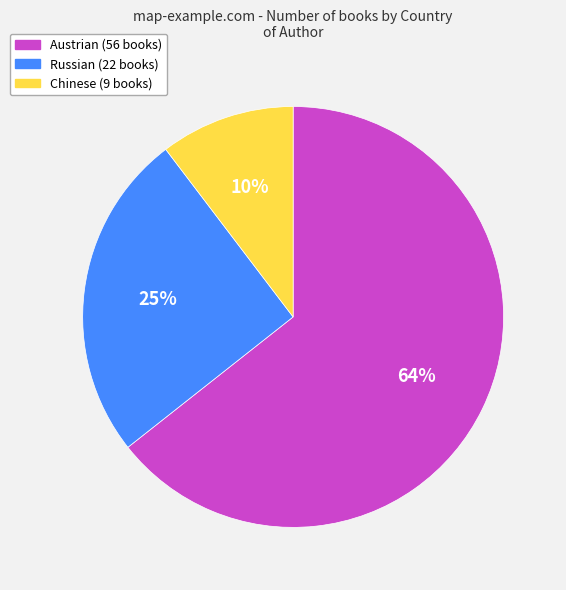

Is it true that Russian is 36% of the pie?

False